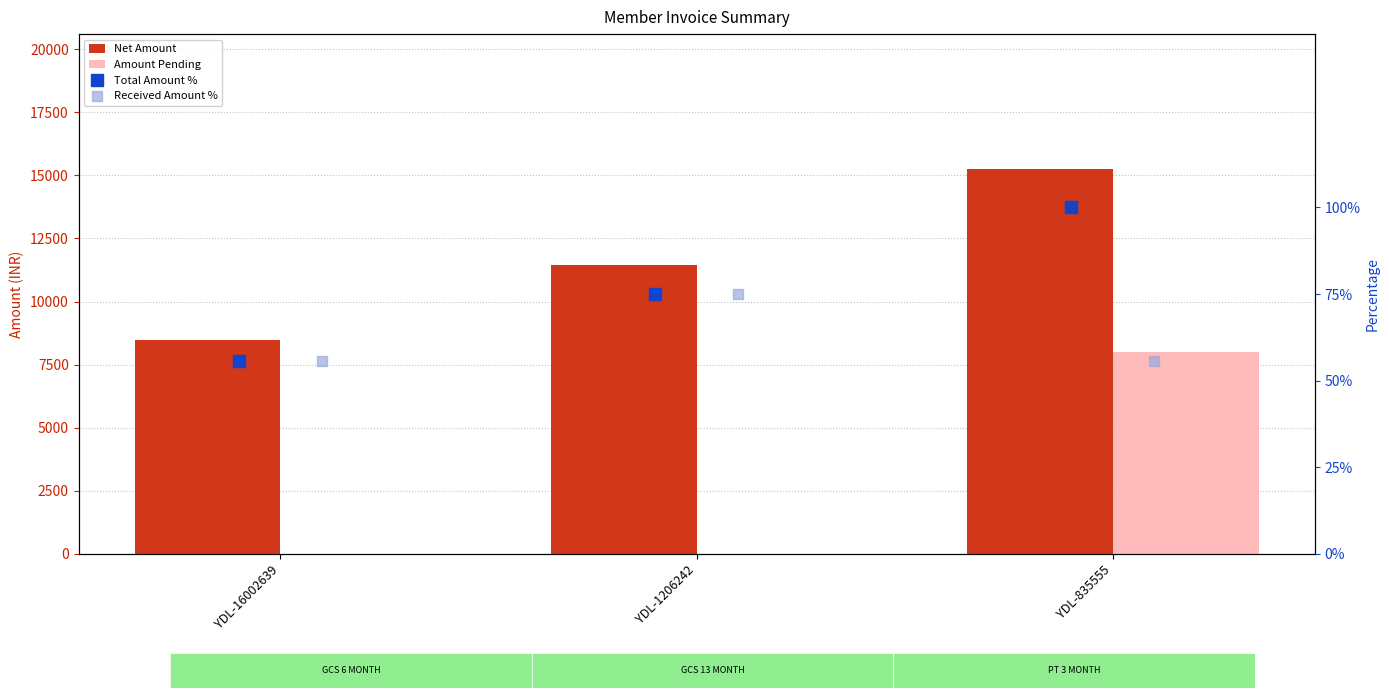

Is the value of Received Amount % at YDL-1206242 greater than the value of Amount Pending at YDL-1206242?

Yes